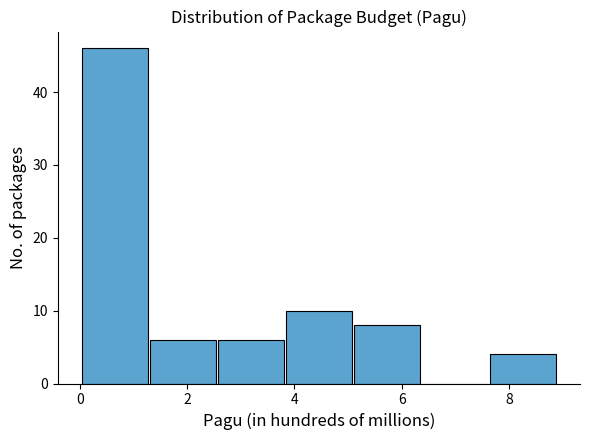

Reading left to right, transcribe this chart: for each bar, give the range it covers on the x-axis and its height. Neither the bar edges nor the heights are printed on the chart, so give them approximately, as read against the axes.

0.0 to 1.2: 46
1.2 to 2.6: 6
2.6 to 3.8: 6
3.8 to 5.0: 10
5.0 to 6.4: 8
6.4 to 7.6: 0
7.6 to 8.8: 4